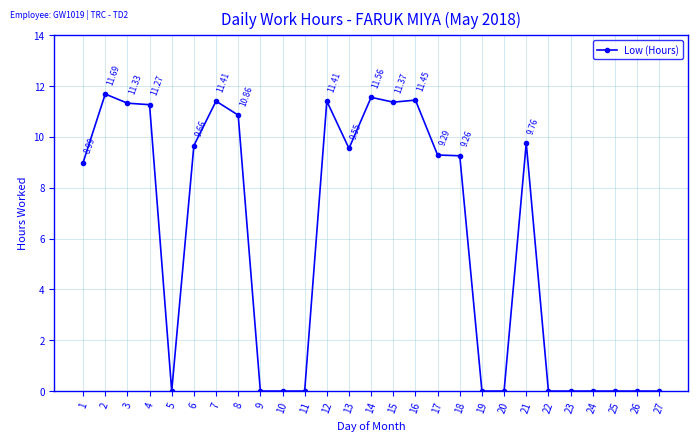

Is it true that the value at 5 is -7.3?

False